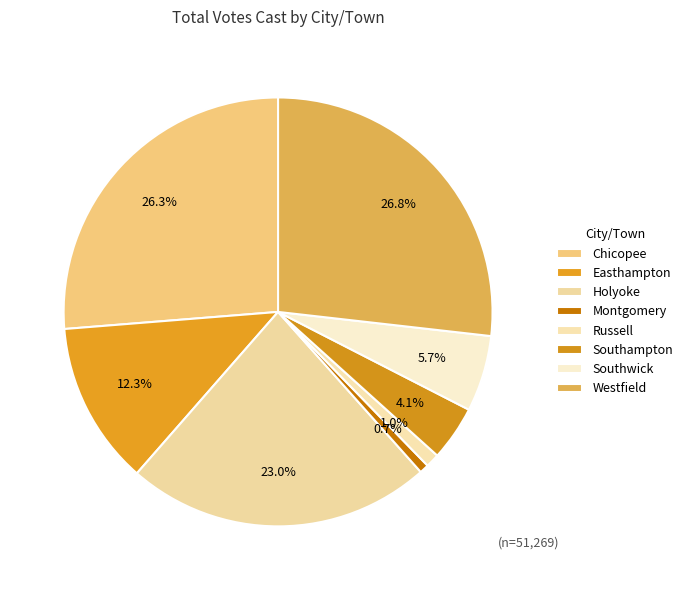

How many slices are in this pie chart?

8